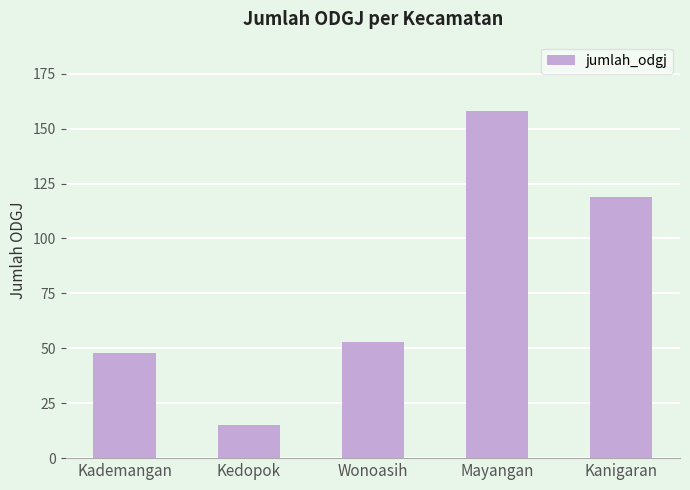

What is the label of the 5th bar from the right?

Kademangan